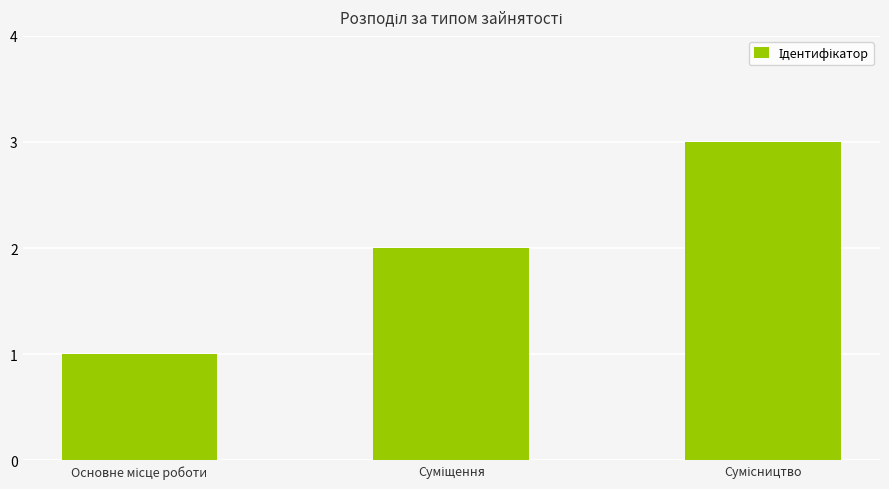

What is the value of the 1st bar from the left?

1